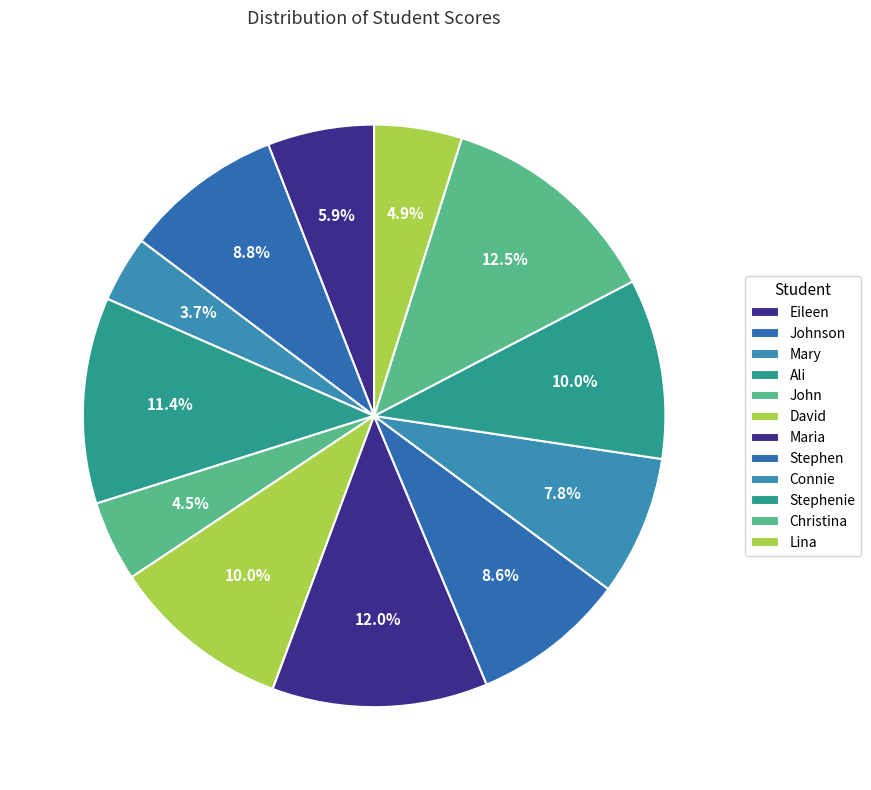

To the nearest percent, what is the average slice percentage?

8%